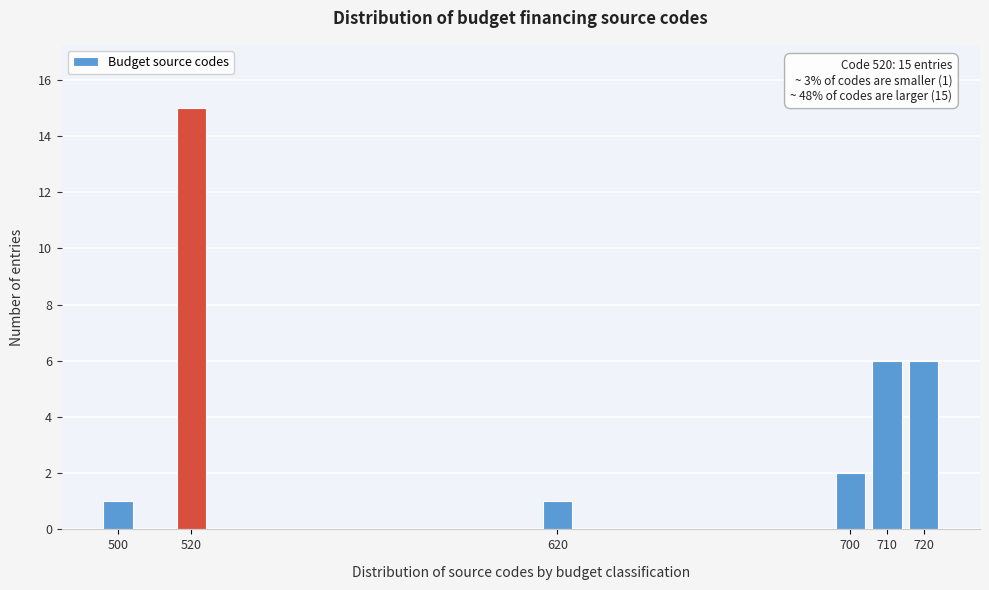

Reading left to right, extract all data points from this chart.

500=1	520=15	620=1	700=2	710=6	720=6